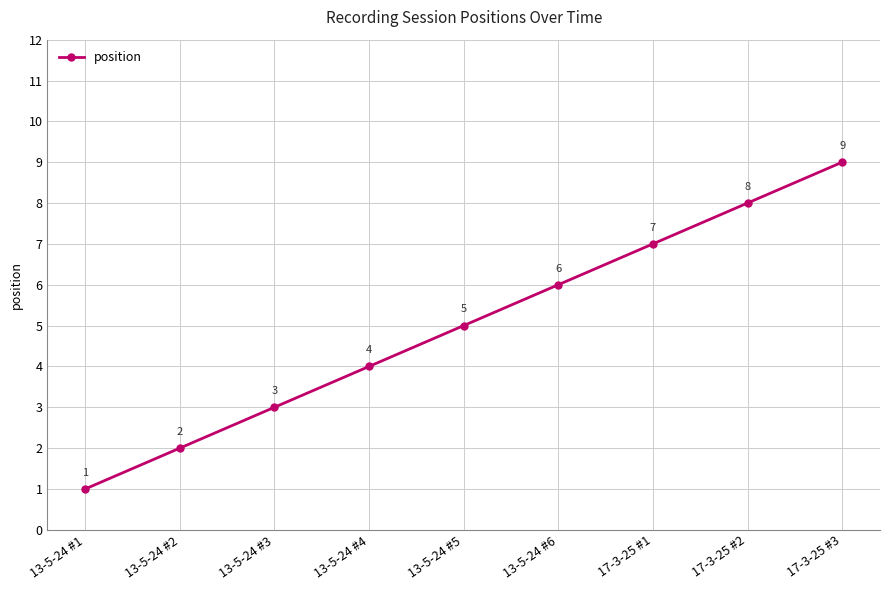

What is the greatest value displayed?

9